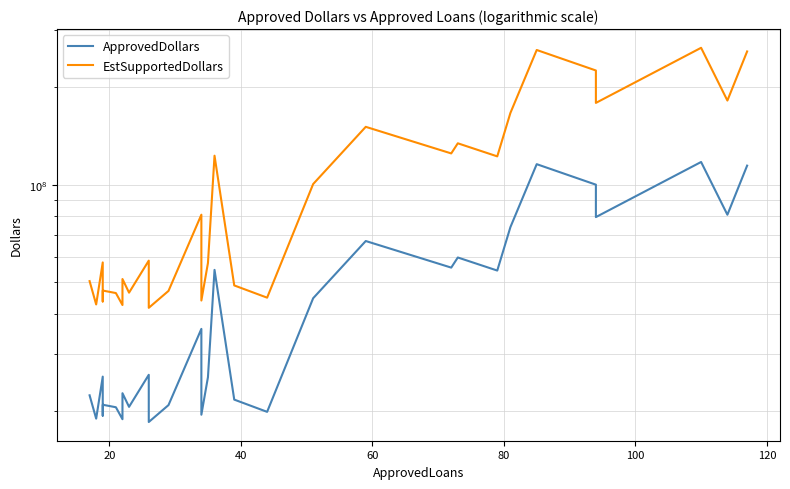

Is the value of ApprovedDollars at 40 greater than the value of EstSupportedDollars at 22?

No